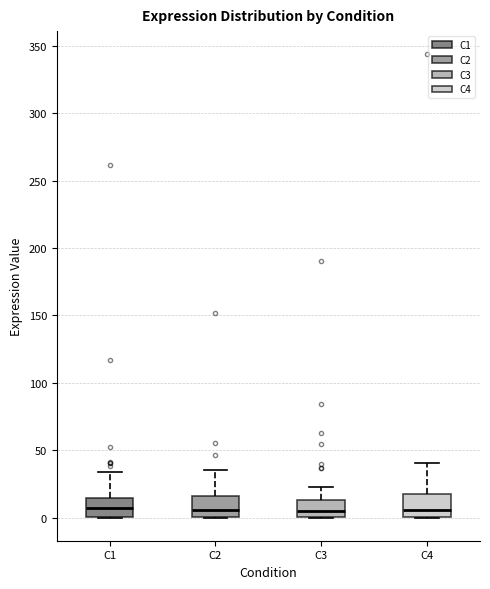

Reading left to right, read every box against the y-axis: the position of its median line, the range the box covers, and the ends of its whiskers. The values are not printed on the chart, so give them approximately, as read against the axis.

C1: median 5, box 0 to 15, whiskers 0 to 35
C2: median 5, box 0 to 15, whiskers 0 to 35
C3: median 5, box 0 to 15, whiskers 0 to 20
C4: median 5, box 0 to 15, whiskers 0 to 40